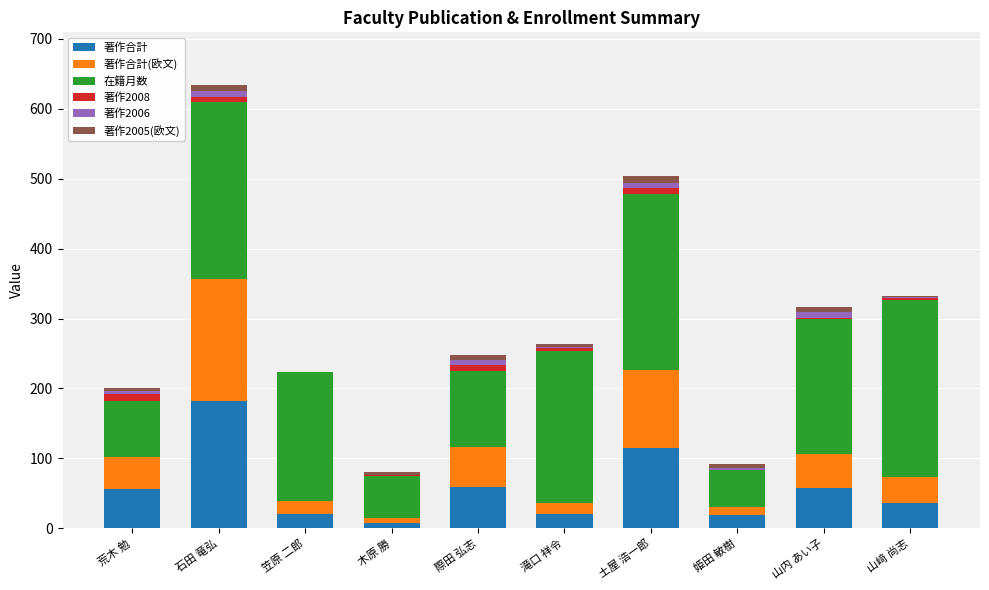

What is the sum of all 著作合計 values?

575